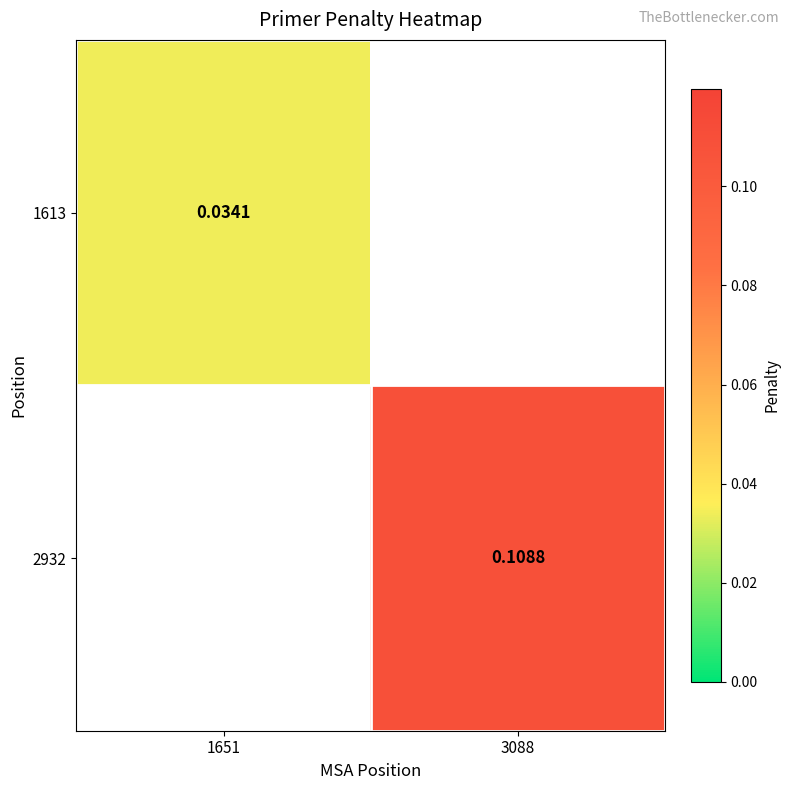

Count the number of categories in the chart.

2